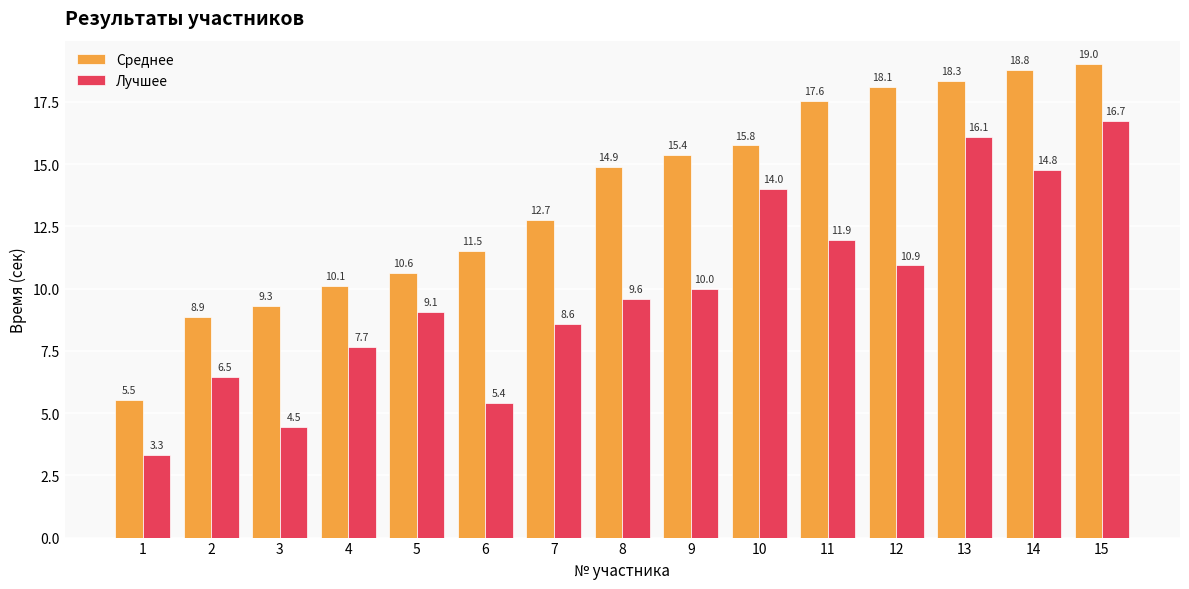

What are all the series names shown in the legend?

Среднее, Лучшее